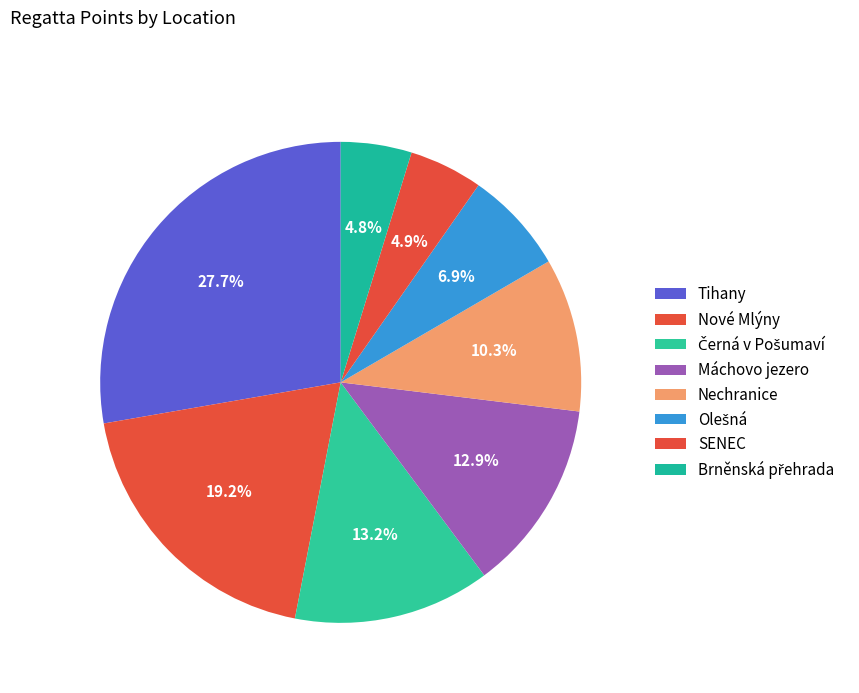

How many segments does this pie chart have?

8